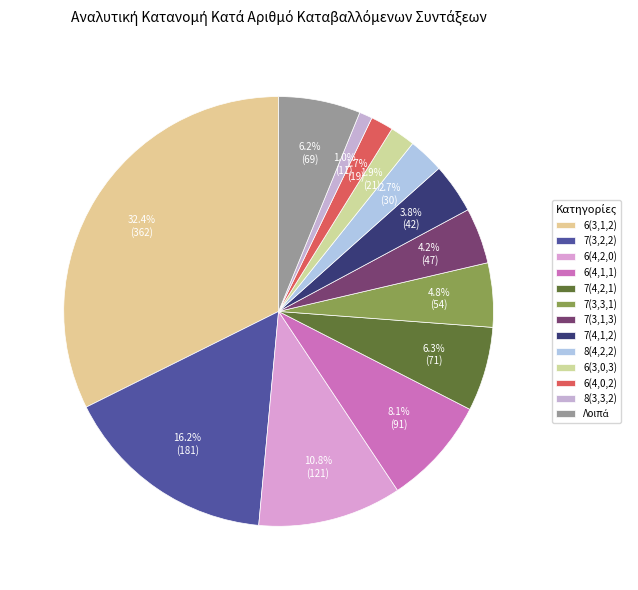

Does any single category account for the majority?

No